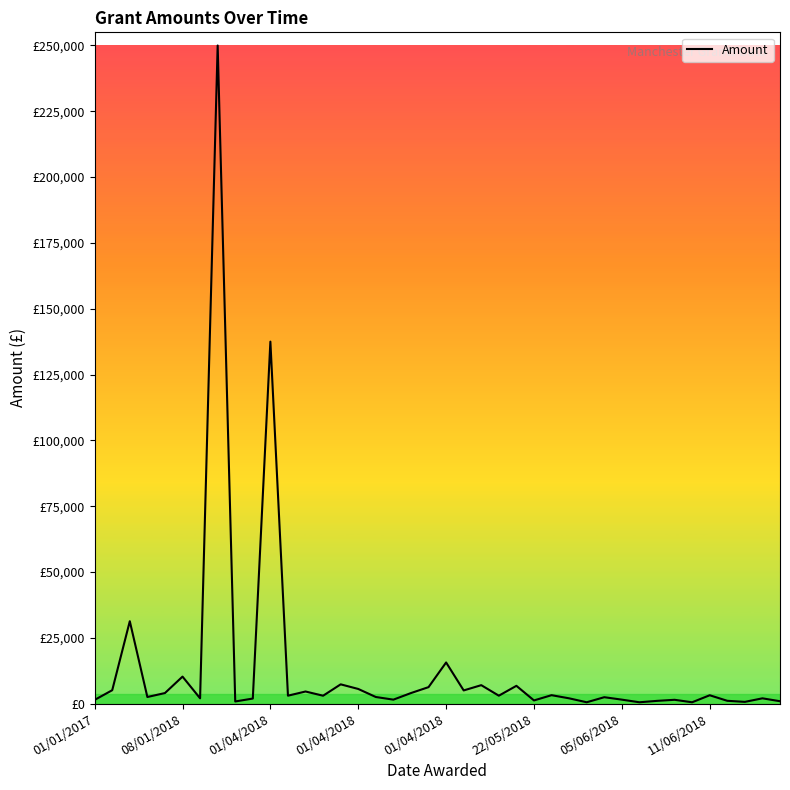

Does the chart display data point markers on the line(s)?

No